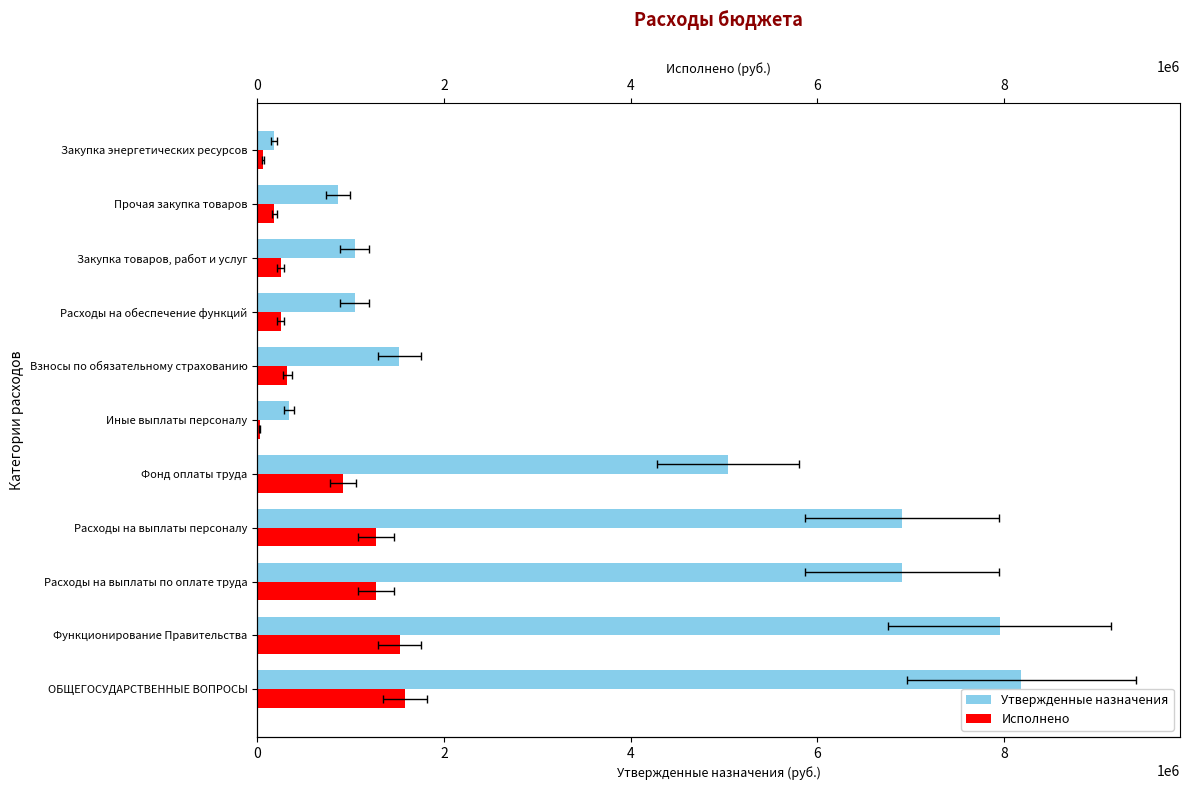

What is the difference between the second highest and minimum values in the Исполнено series?

1497583.8